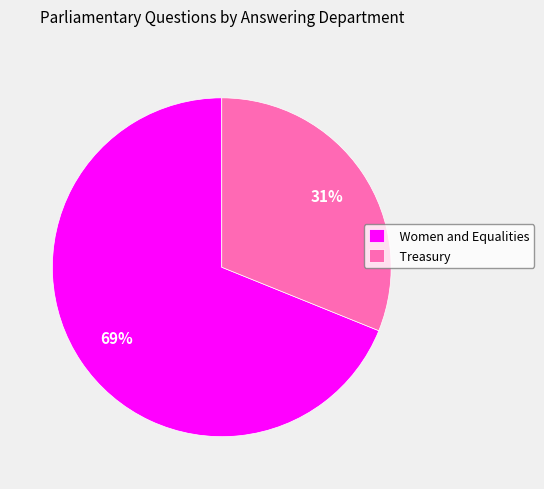

Is it true that Women and Equalities is 75% of the pie?

False